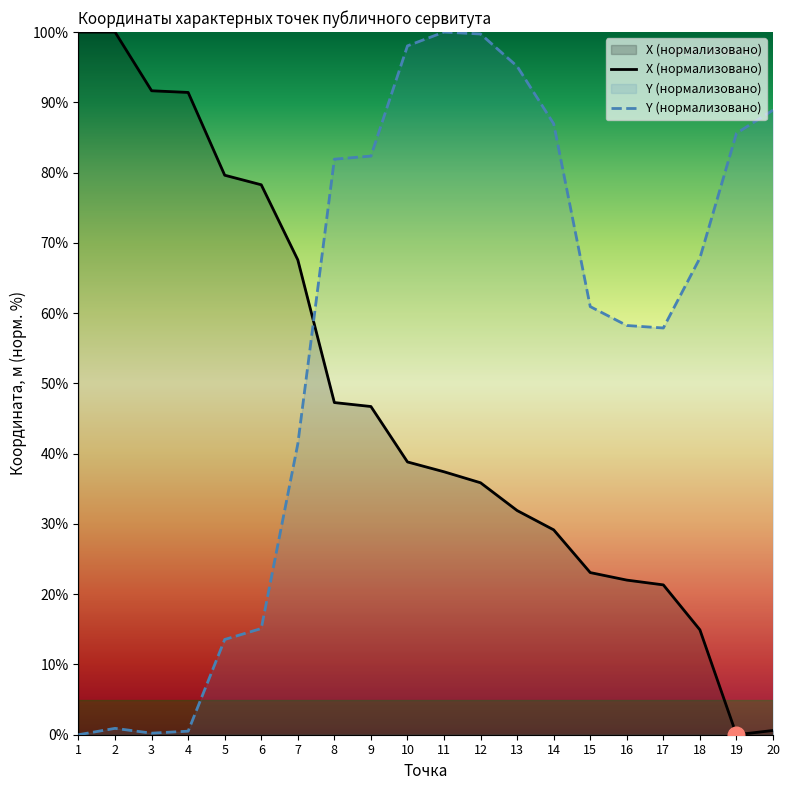

At 14, list the series in order from largest to smallest.

Y (нормализовано), X (нормализовано)